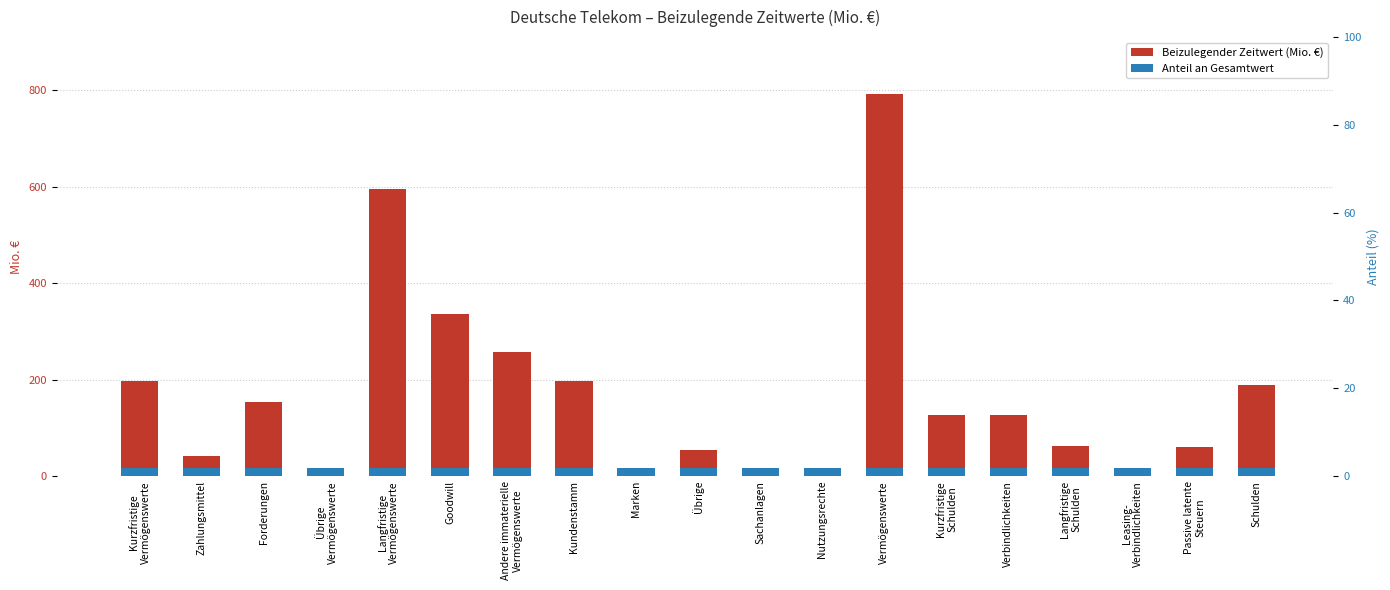

Where does the data first go above 126?

Kurzfristige
Vermögenswerte